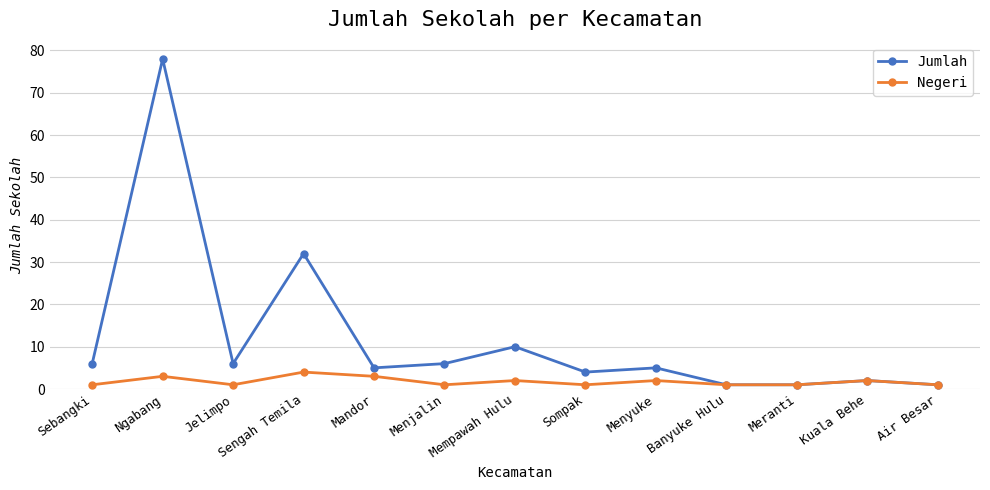

The value of Jumlah at Jelimpo is 3. True or false?

False